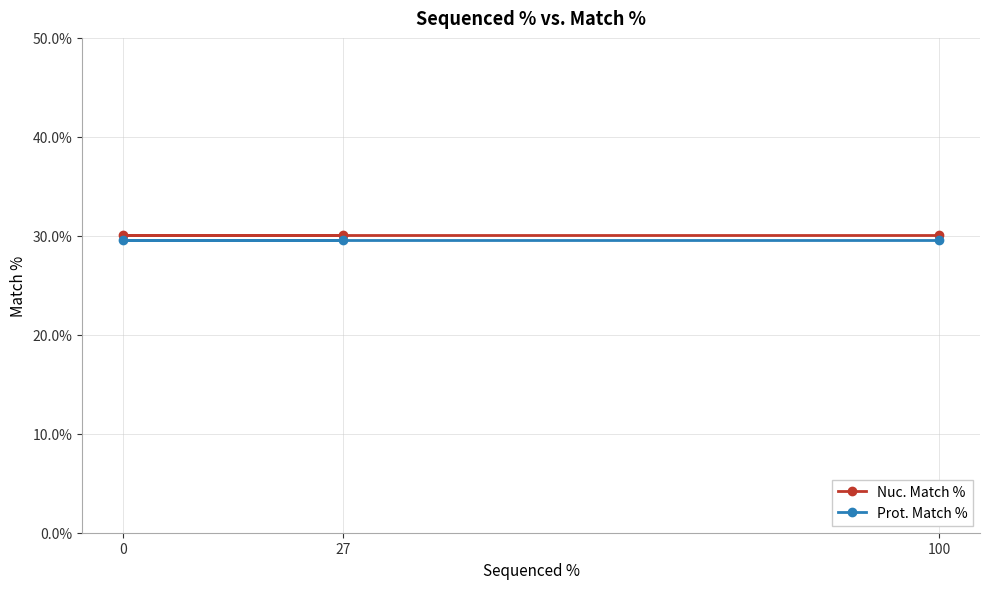

Is the value of Nuc. Match % at 0 greater than the value of Prot. Match % at 100?

Yes